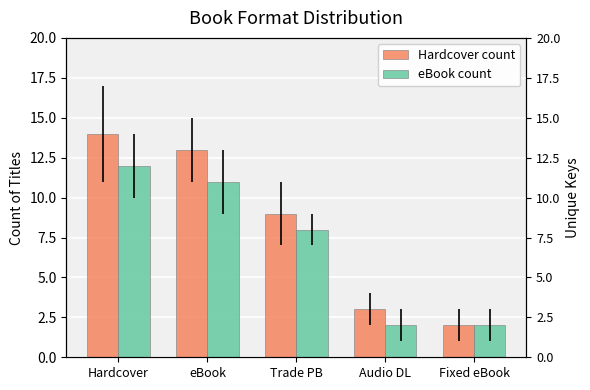

What position from the right is Trade PB?

3